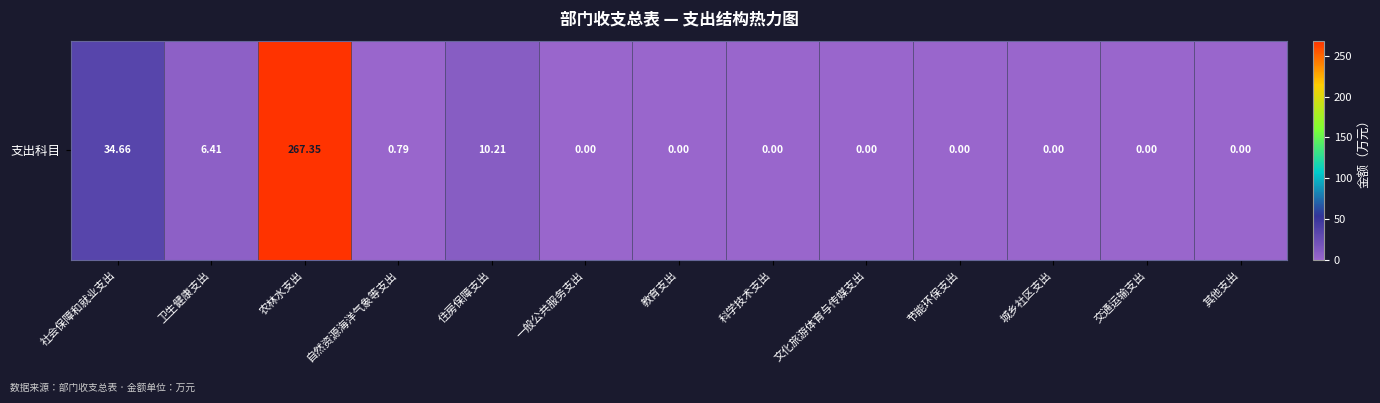

True or false: the data shows 34.7 at 社会保障和就业支出.

True